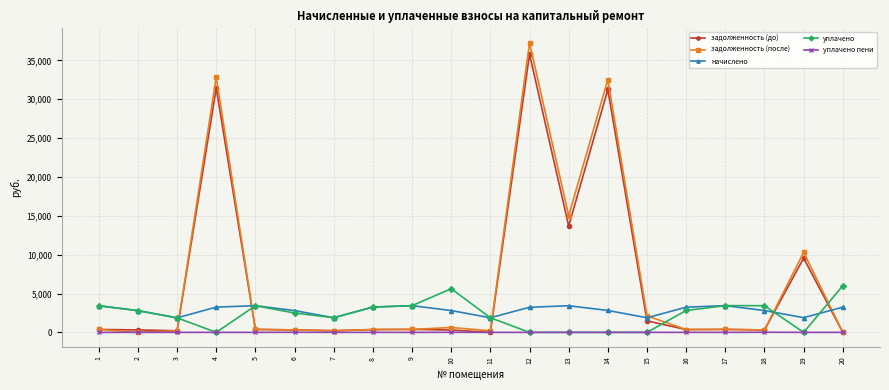

True or false: задолженность (до) and уплачено cross at least once.

True